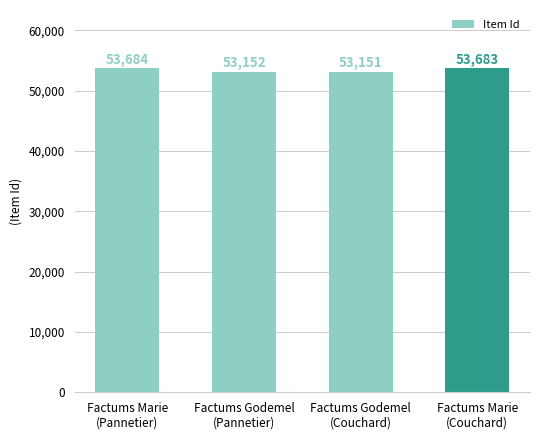

At which label does the data first exceed 53683?

Factums Marie
(Pannetier)